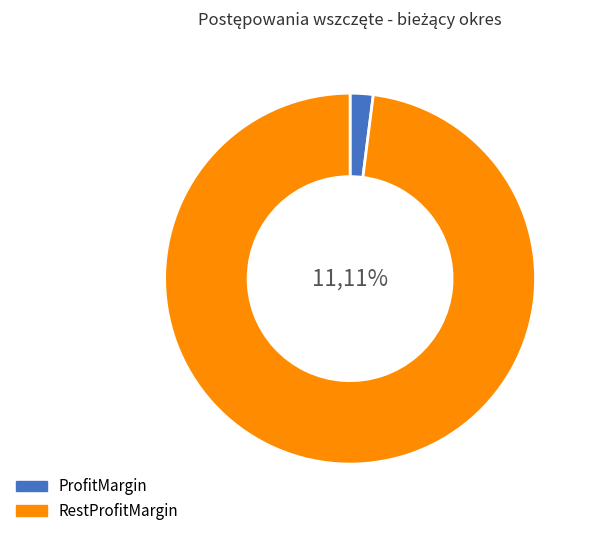

Is it true that KPP Nowy Dwór Maz. is 1% of the pie?

False